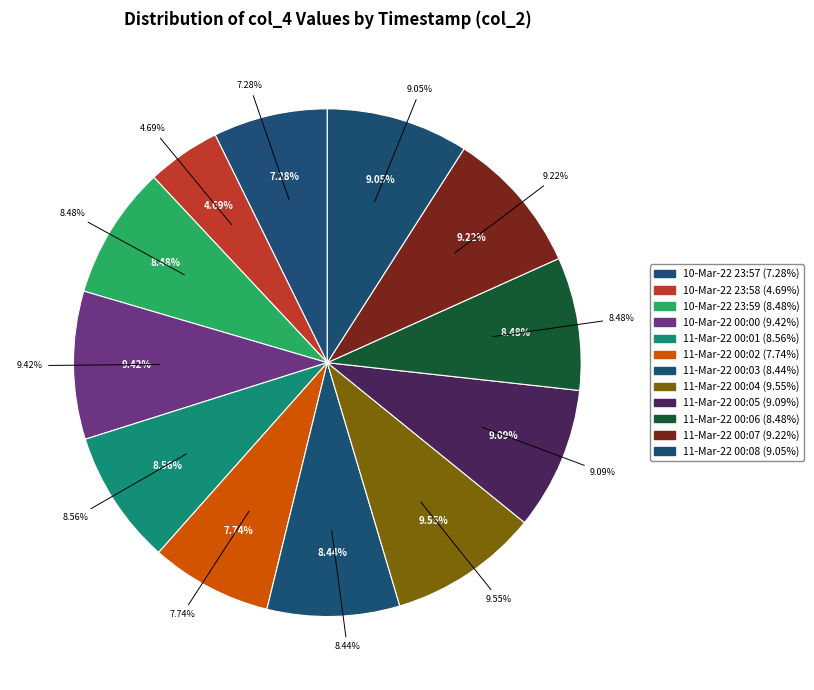

To the nearest percent, what percentage of the pie is 10-Mar-22 23:59?

8%